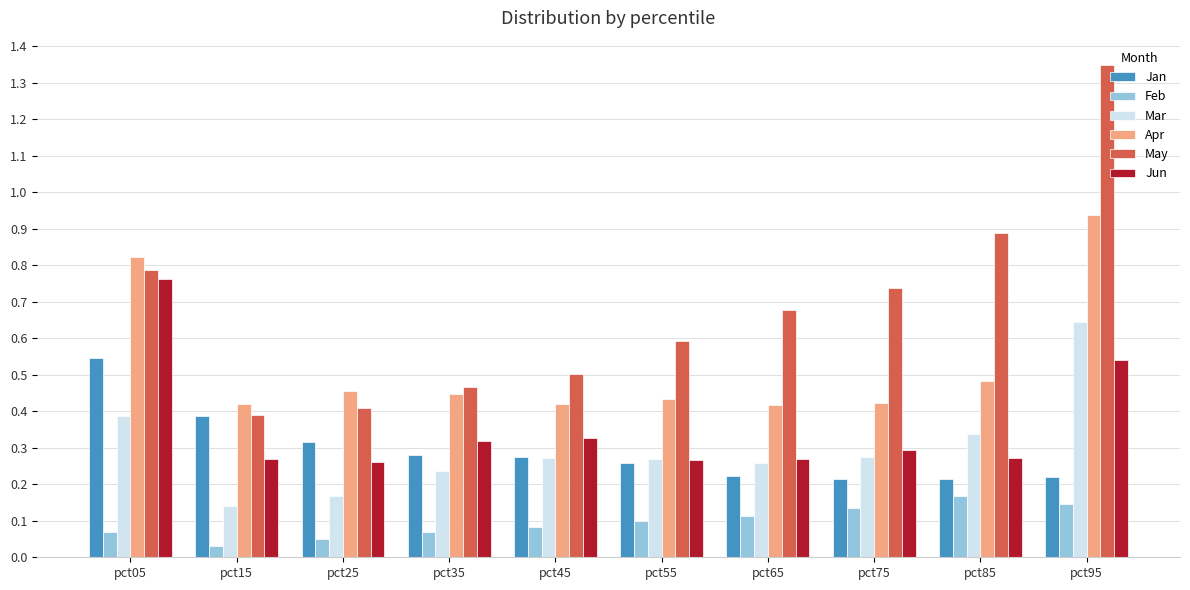

Rank the series by their maximum value, from highest to lowest.

May, Apr, Jun, Mar, Jan, Feb